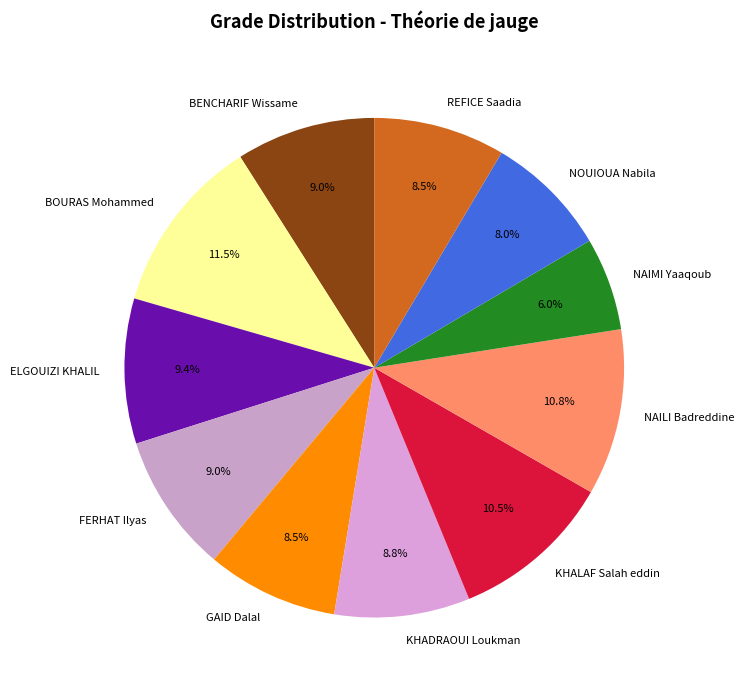

How many slices are in this pie chart?

11